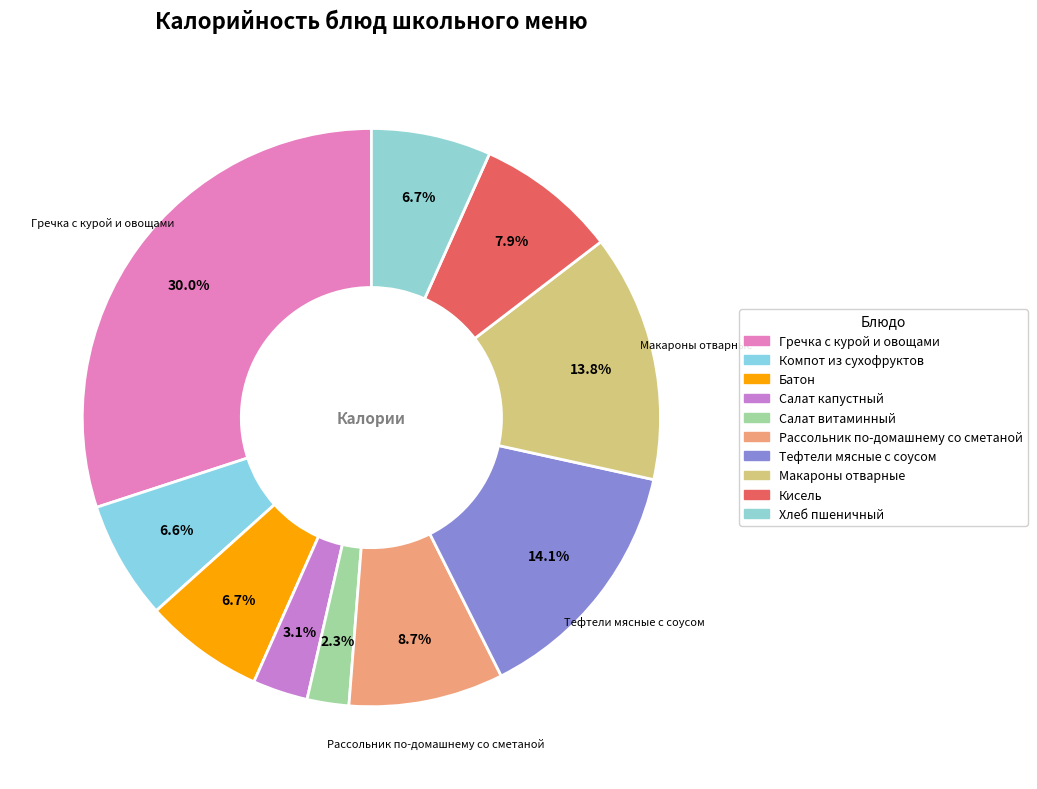

Does Кисель account for over 50% of the chart?

No